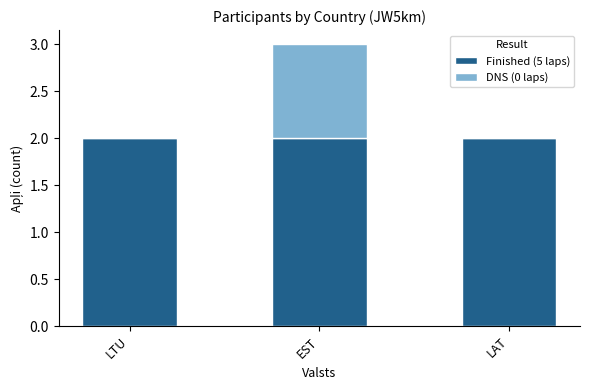

The value of Finished (5 laps) at LAT is 2. True or false?

True